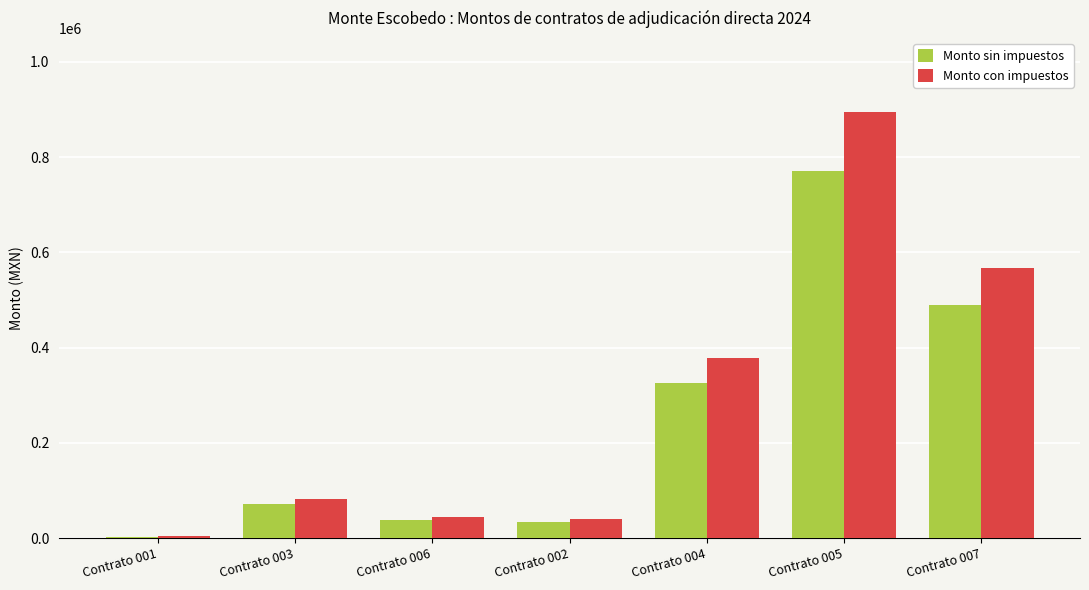

What value does the Monto con impuestos series have at Contrato 006?

45000.0